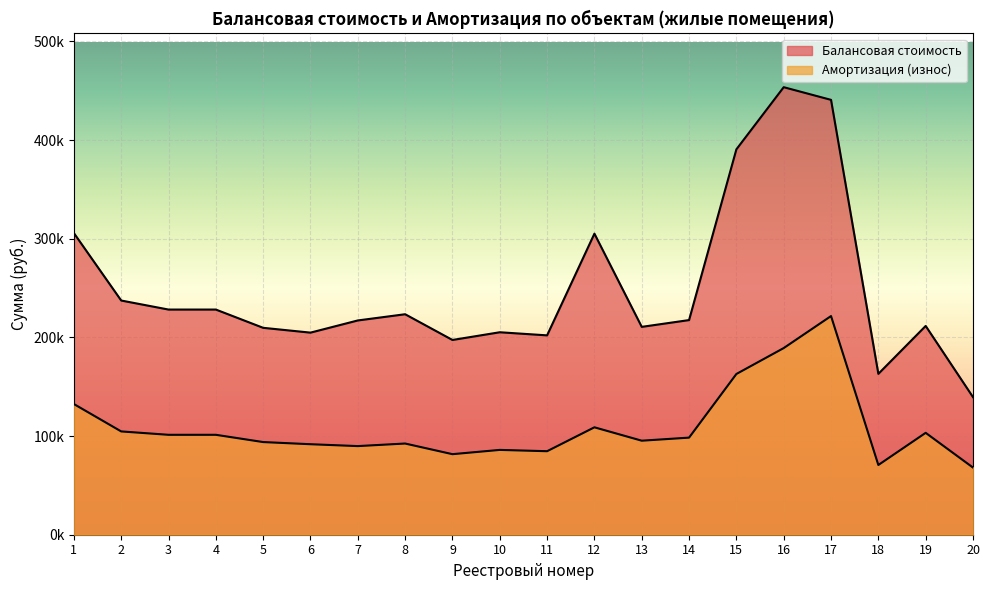

Which series changed the most between 2 and 9?

Балансовая стоимость